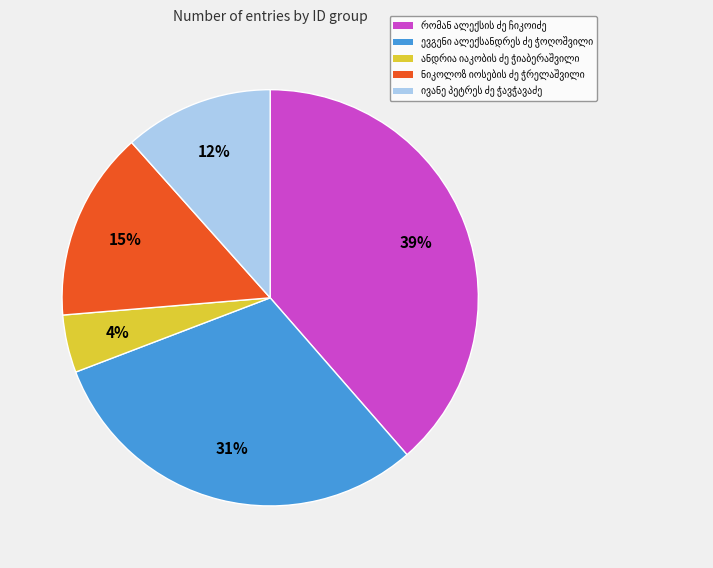

To the nearest percent, what is the average slice percentage?

20%